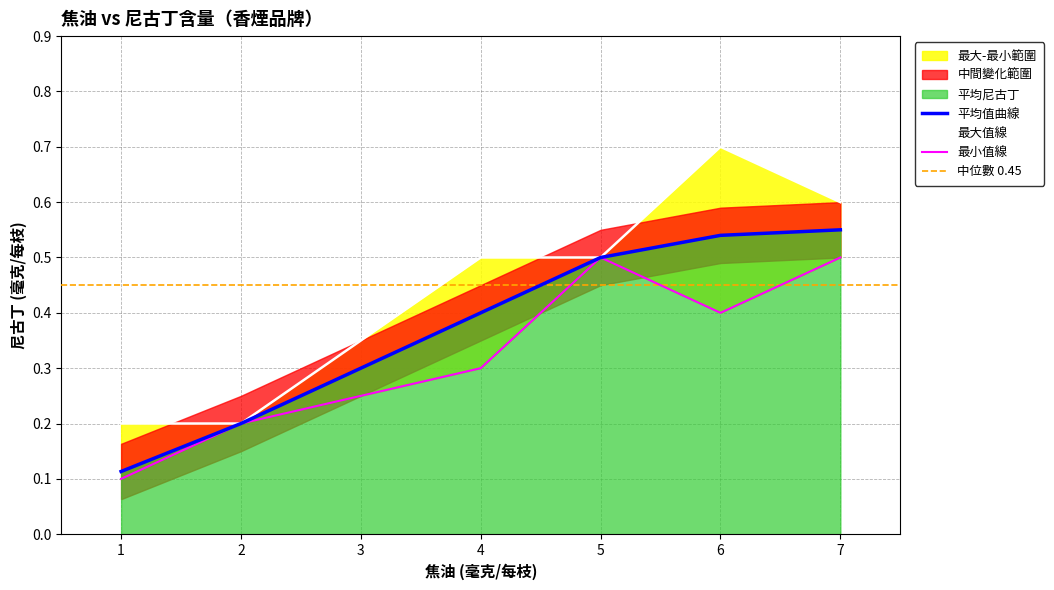

The 平均值曲線 series shows 0.9 at 5. True or false?

False